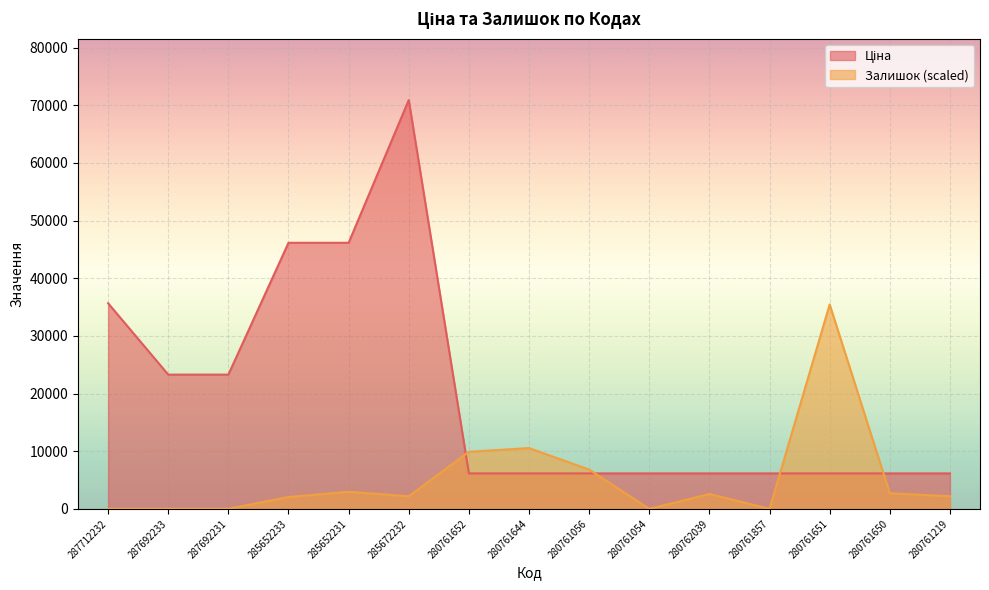

What is the spread (max minus min) of values at 285672232?

68722.3